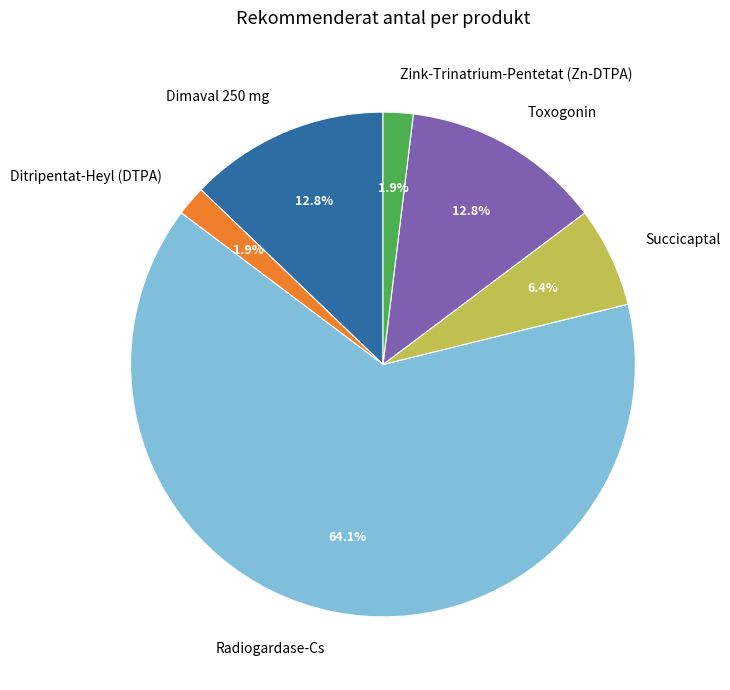

True or false: Radiogardase-Cs accounts for 77% of the total.

False